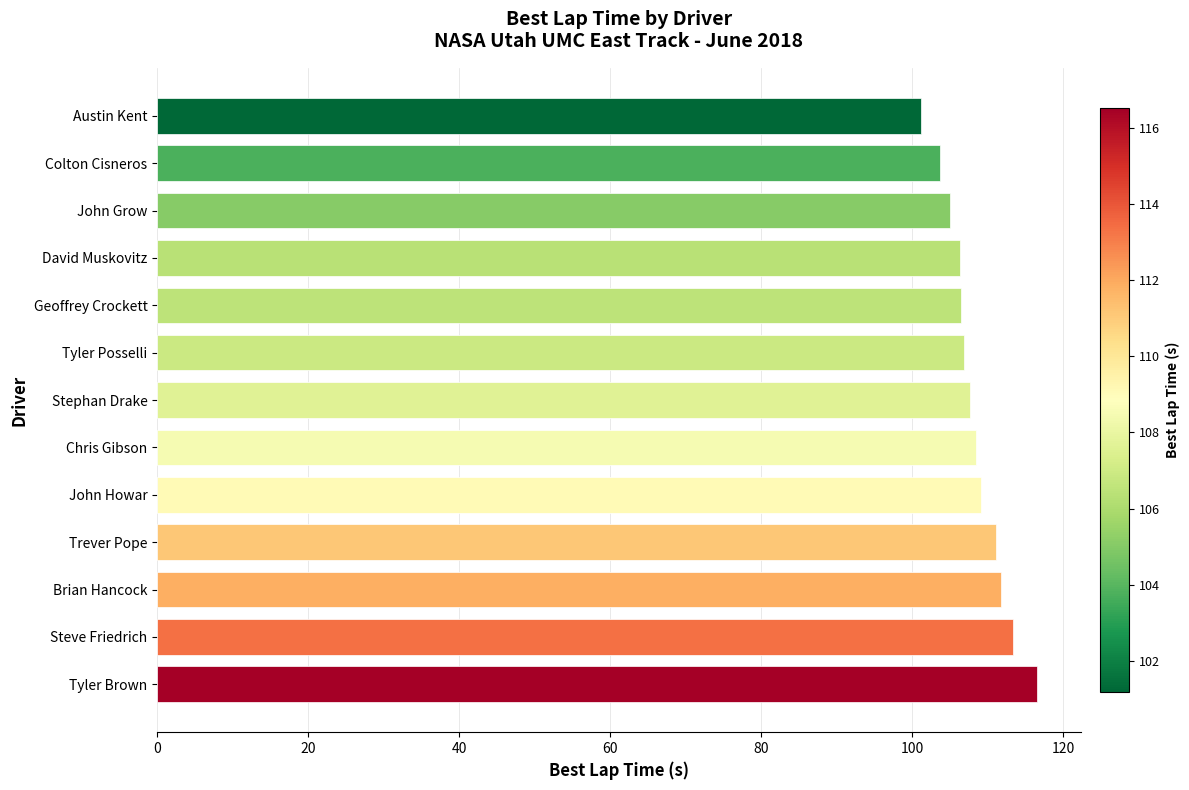

What is the sum of all values?

1407.9